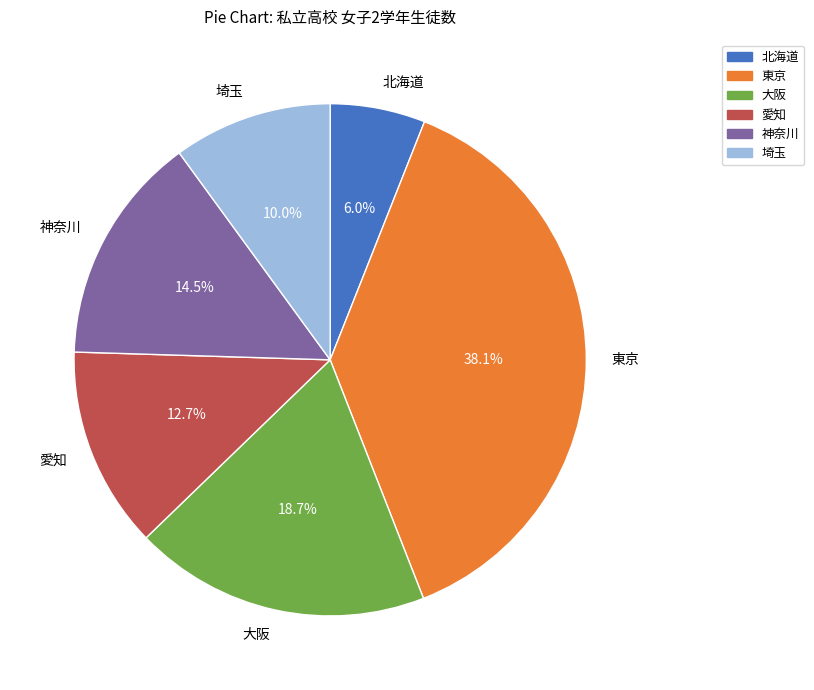

Count the number of slices in the pie.

6